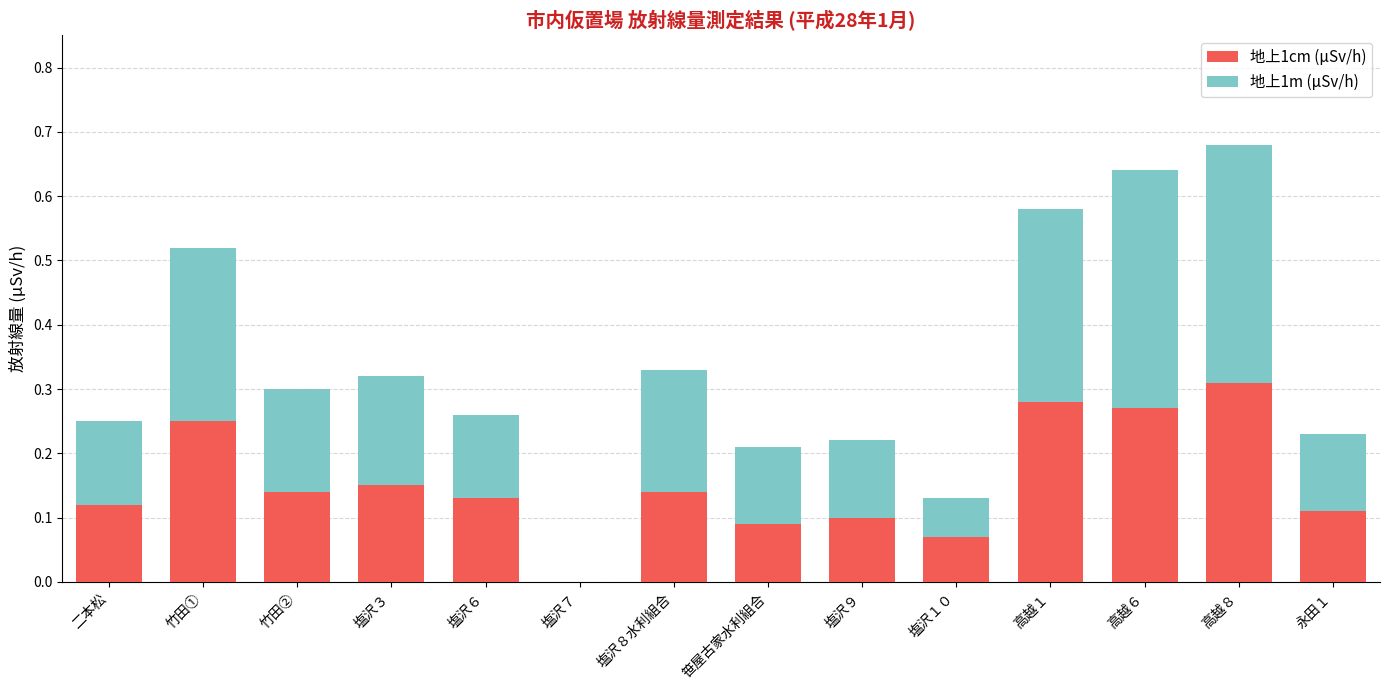

At which label does 地上1cm (μSv/h) reach its peak?

高越８